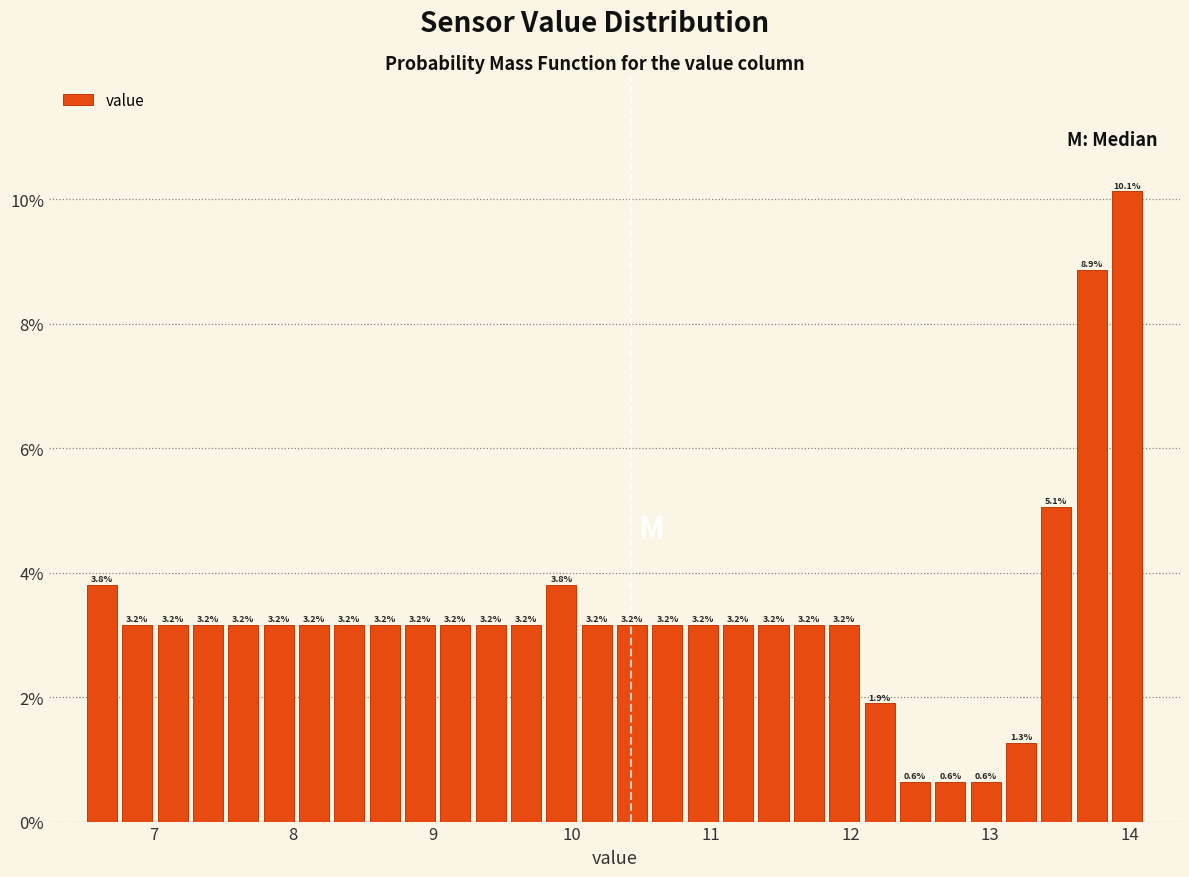

Around what value on the x-axis is the tallest bar? Give the approximate position of its centre, as read against the axis.

14.0